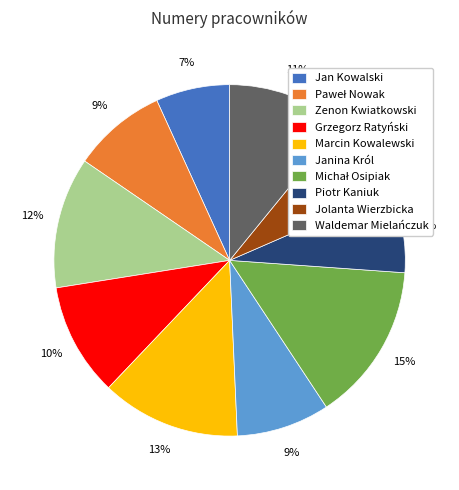

Is there a majority slice in this chart?

No